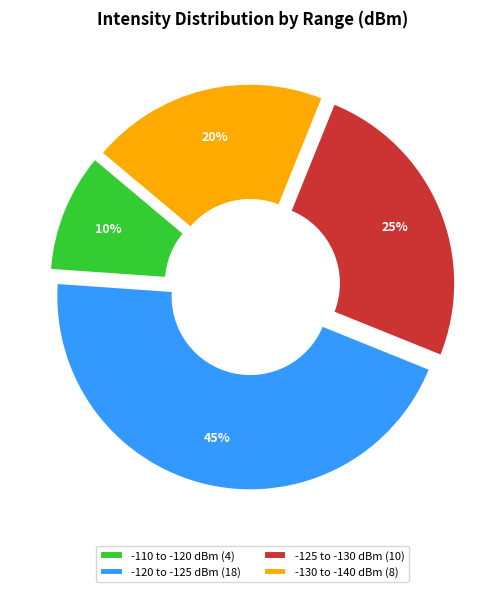

Between -130 to -140 dBm (8) and -125 to -130 dBm (10), which is larger?

-125 to -130 dBm (10)